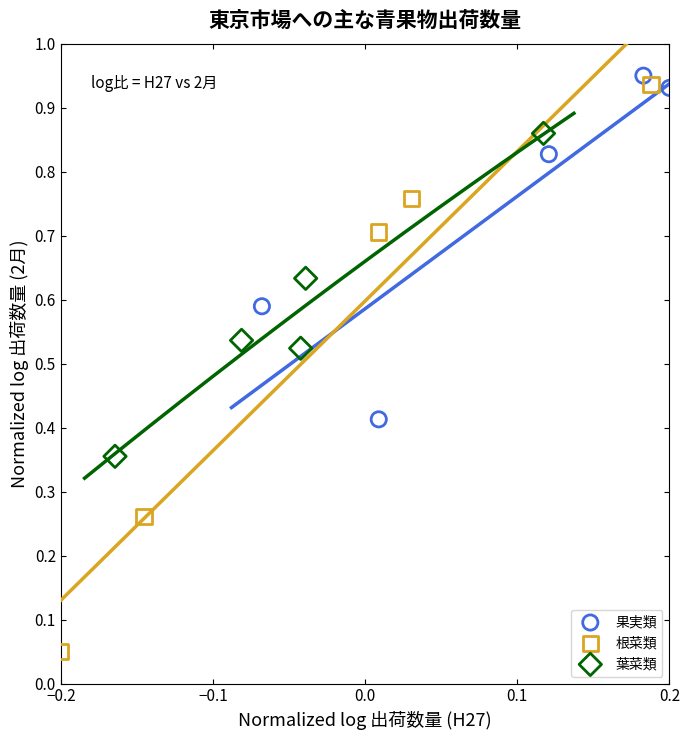

Which series contains the highest Y value?

果実類